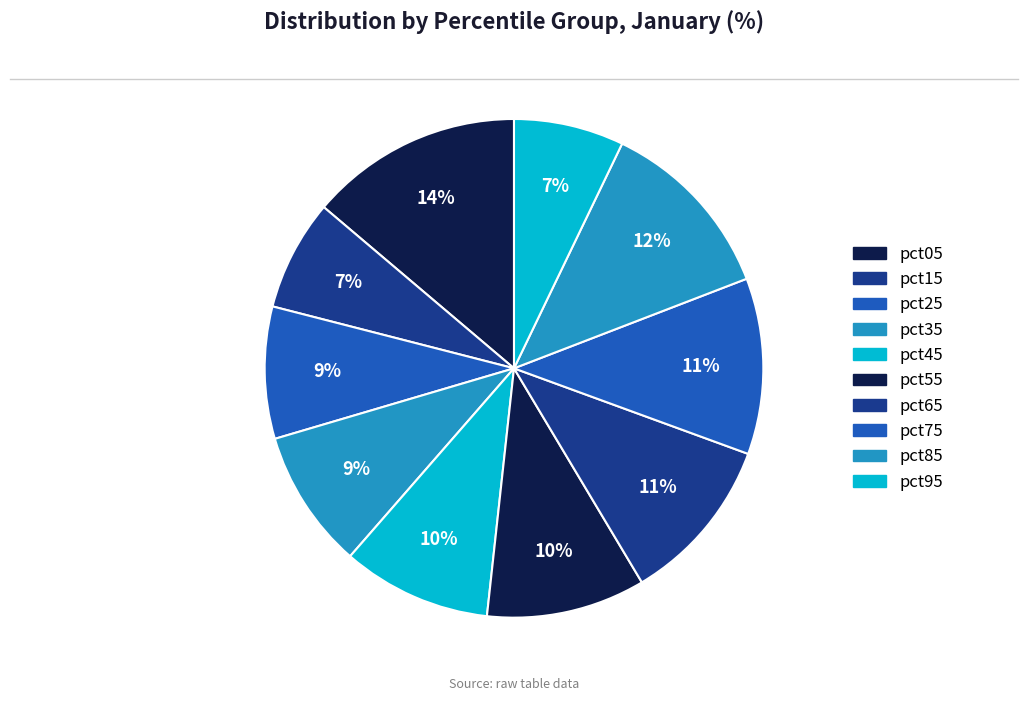

True or false: pct35 accounts for 1% of the total.

False